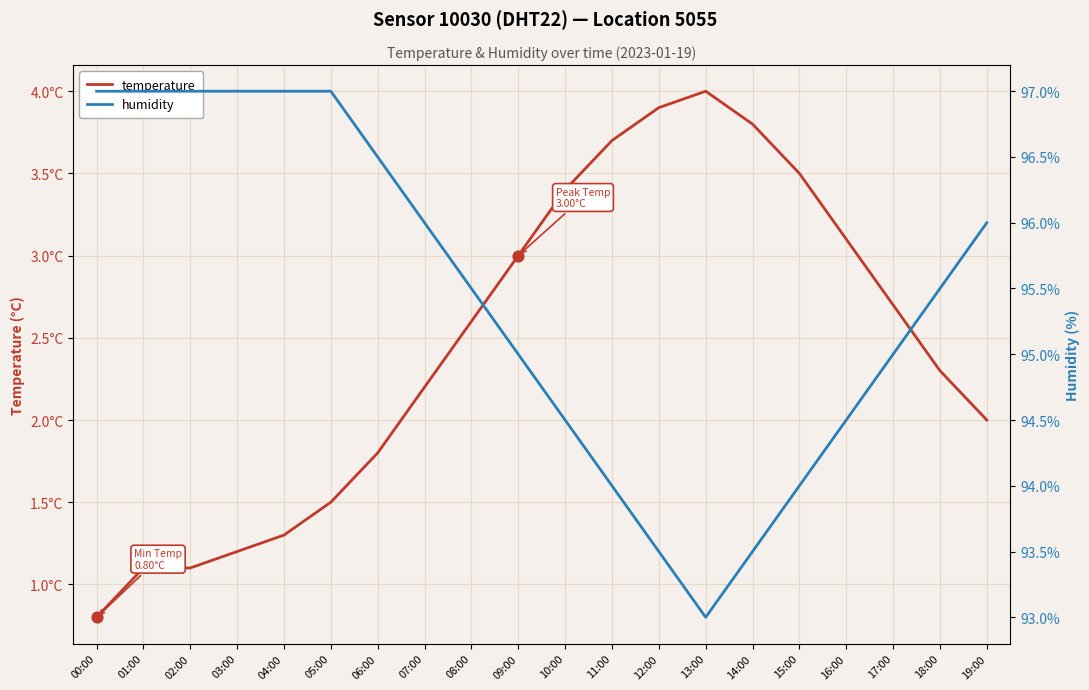

At which category is the sum across all series the highest?

05:00